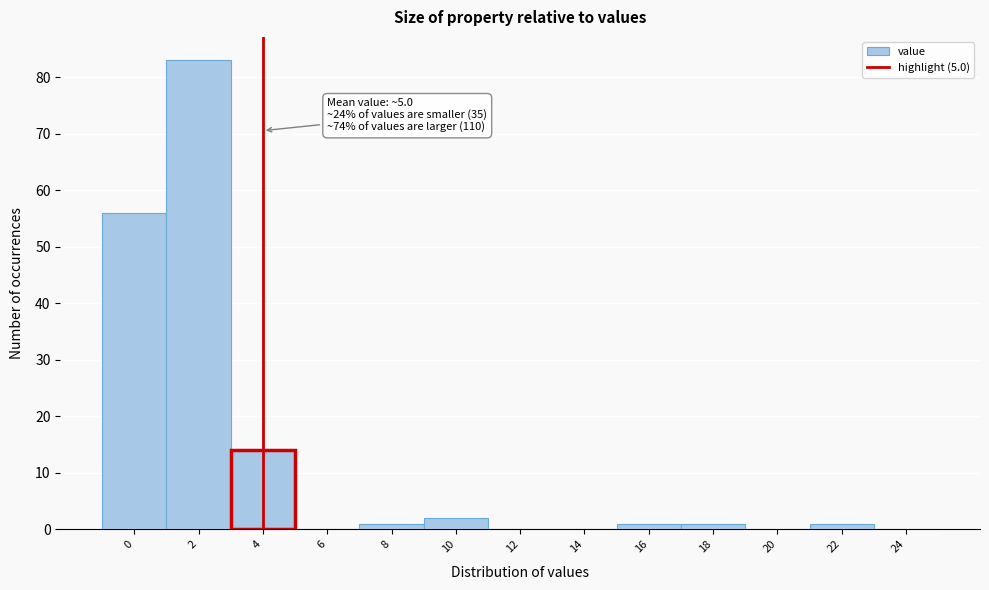

Reading right to left, transcribe all the data shown in this chart.

24=0	22=1	20=0	18=1	16=1	14=0	12=0	10=2	8=1	6=0	4=14	2=83	0=56